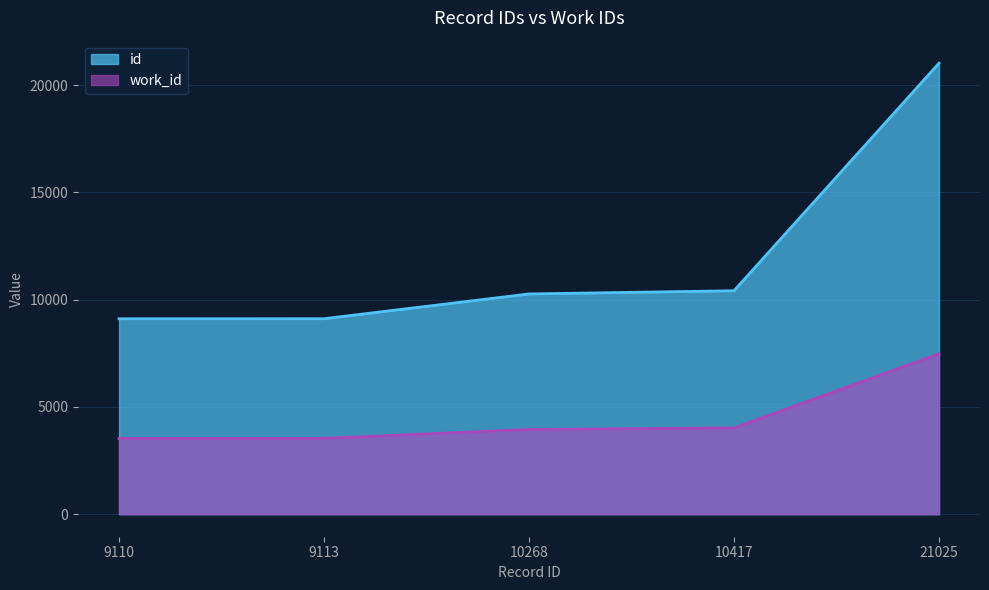

At which label does work_id first exceed 3948?

10417